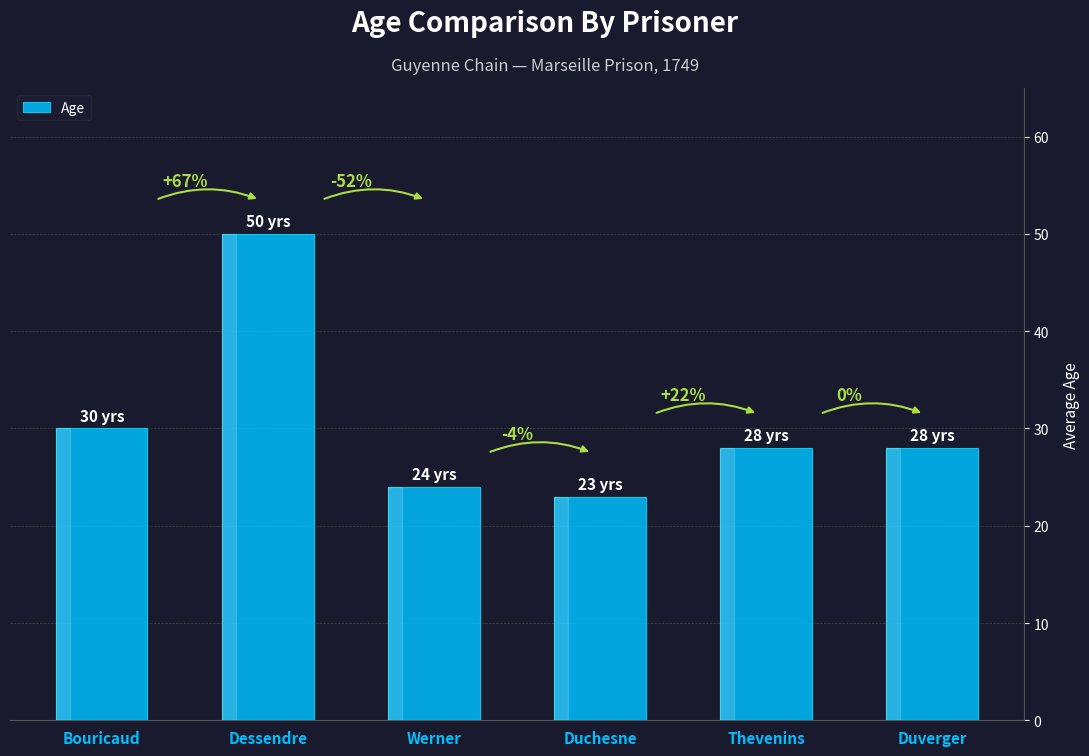

What is the difference between the maximum and minimum values?

27